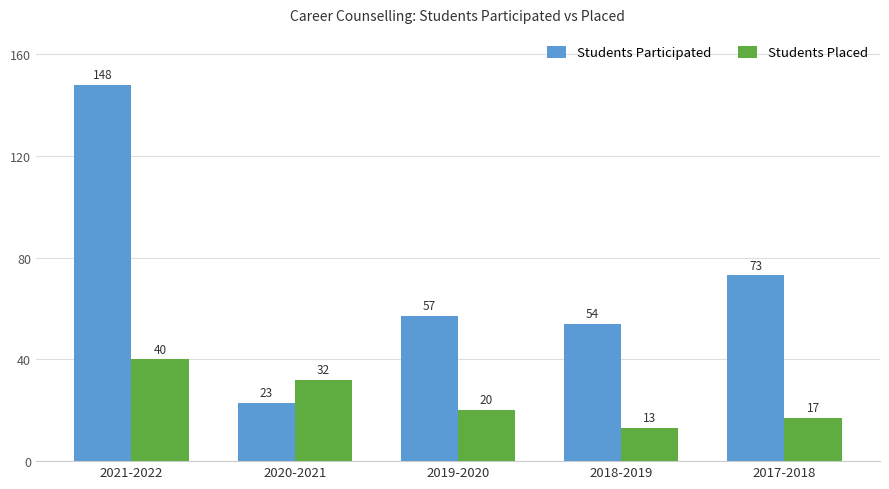

Where does the Students Placed series first go above 20?

2021-2022